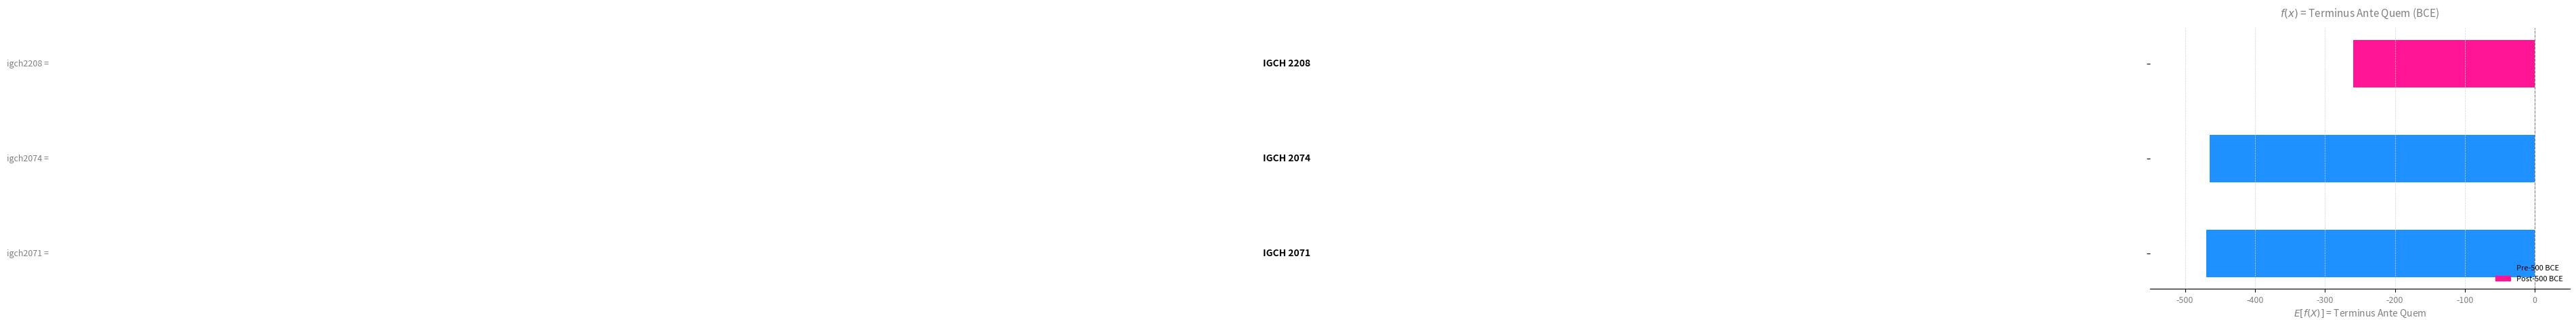

What is the difference between the second highest and minimum values?

5